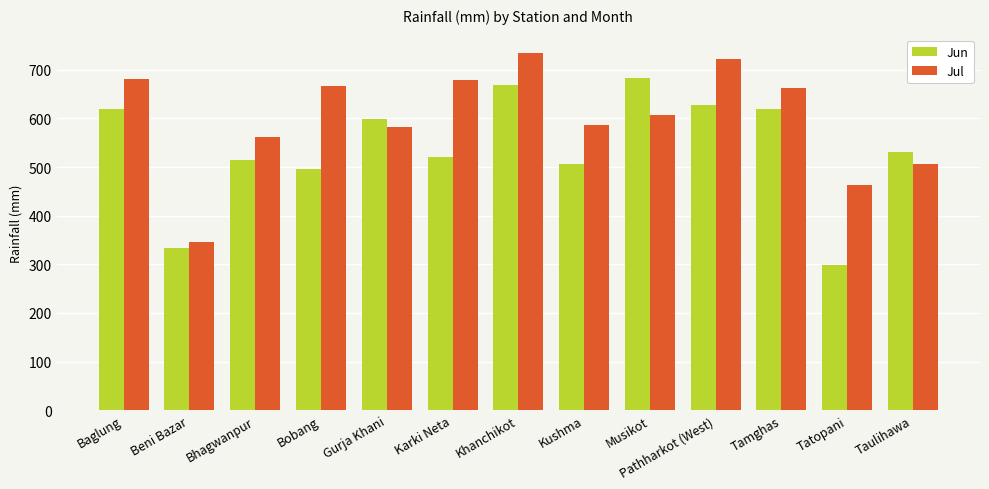

List the series in order of their overall mean, lowest first.

Jun, Jul